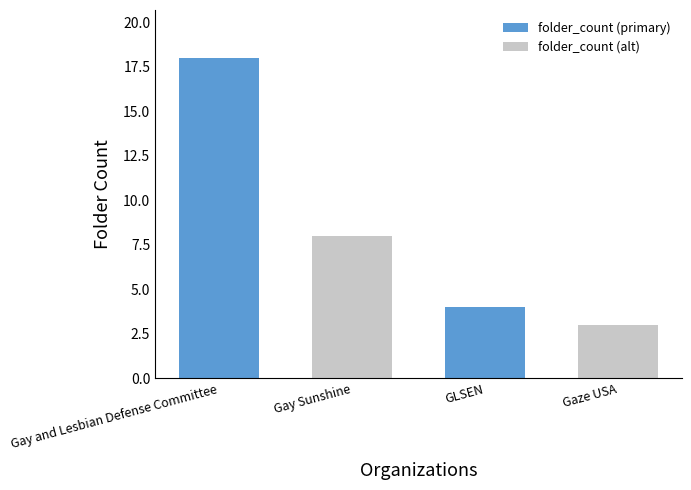

List the labels in order of value, largest first.

Gay and Lesbian Defense Committee, Gay Sunshine, GLSEN, Gaze USA